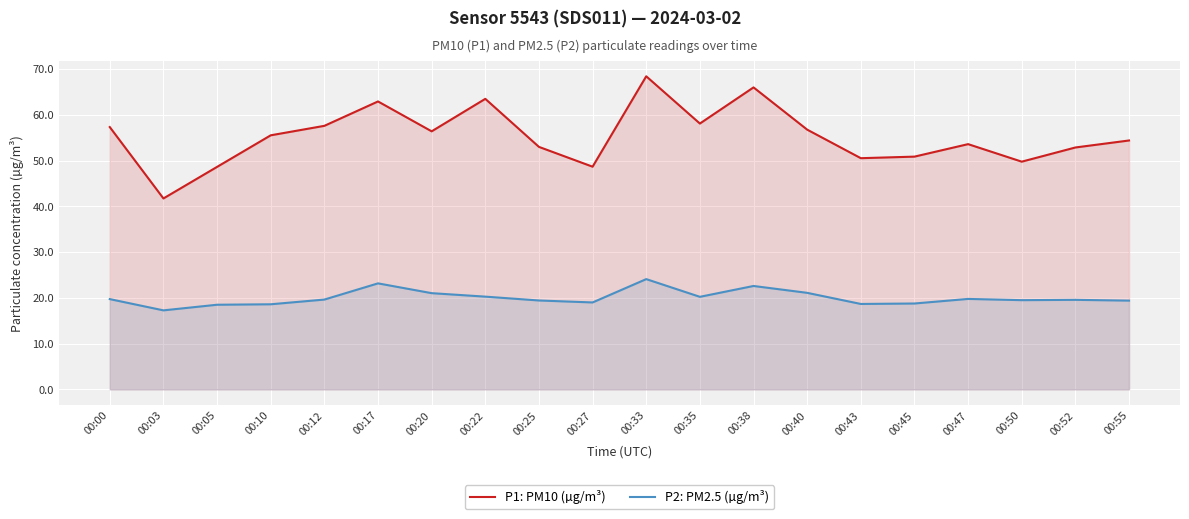

What is the average value of the P1: PM10 (µg/m³) series?

55.3